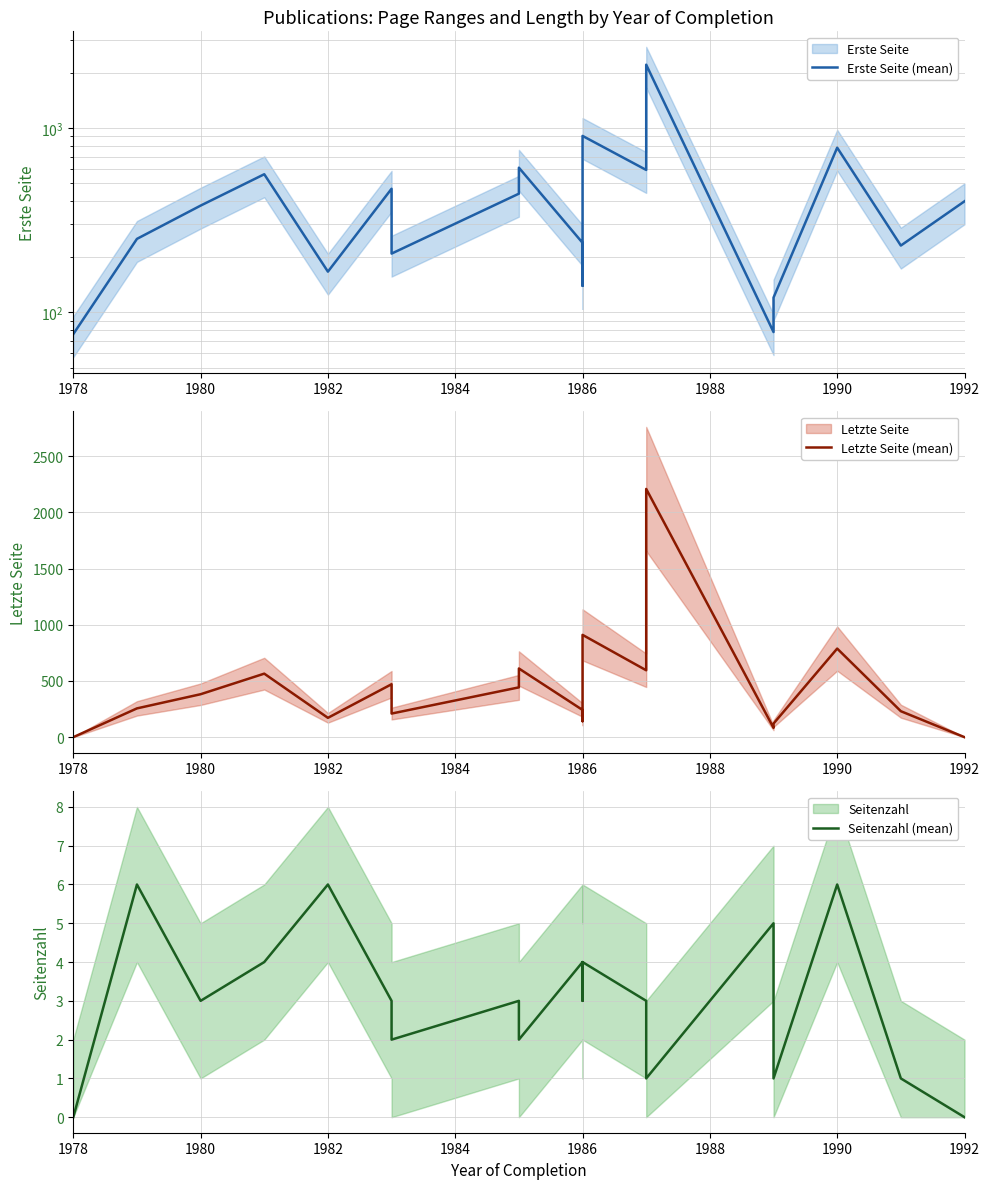

What are all the series names shown in the legend?

Erste Seite (mean), Letzte Seite (mean), Seitenzahl (mean)